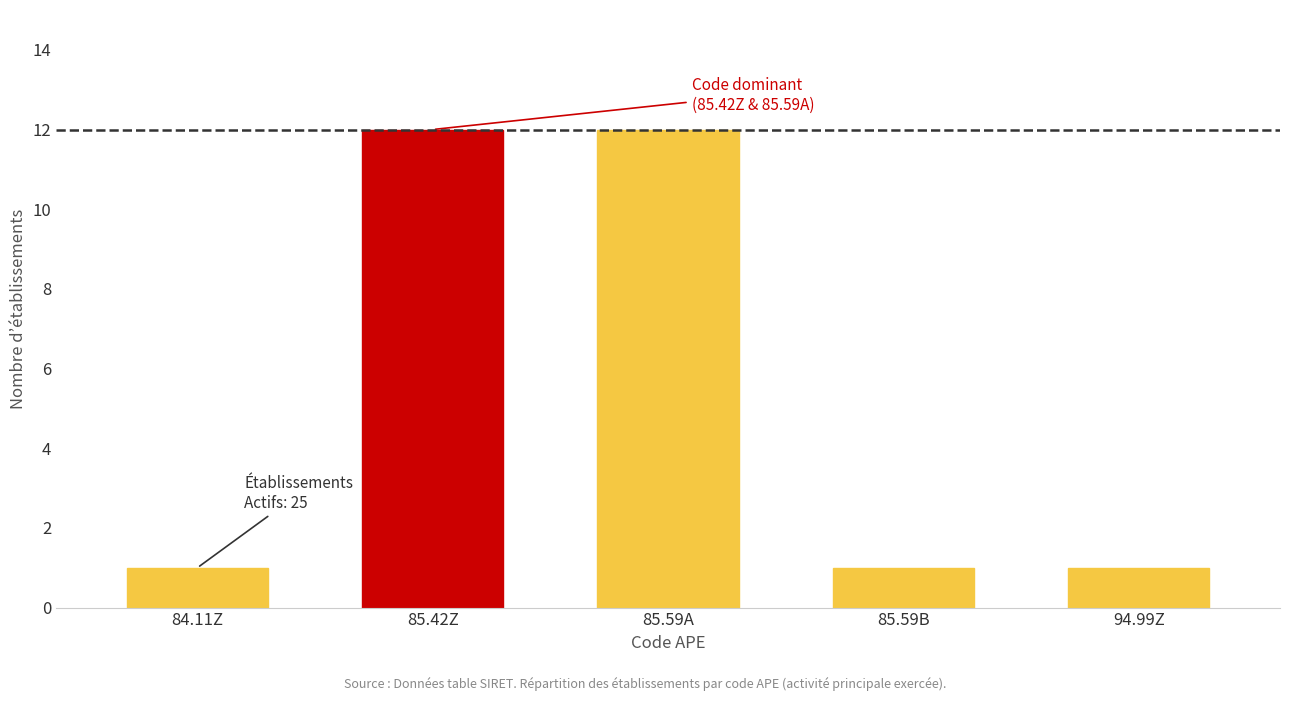

Reading left to right, transcribe all the data shown in this chart.

84.11Z=1	85.42Z=12	85.59A=12	85.59B=1	94.99Z=1